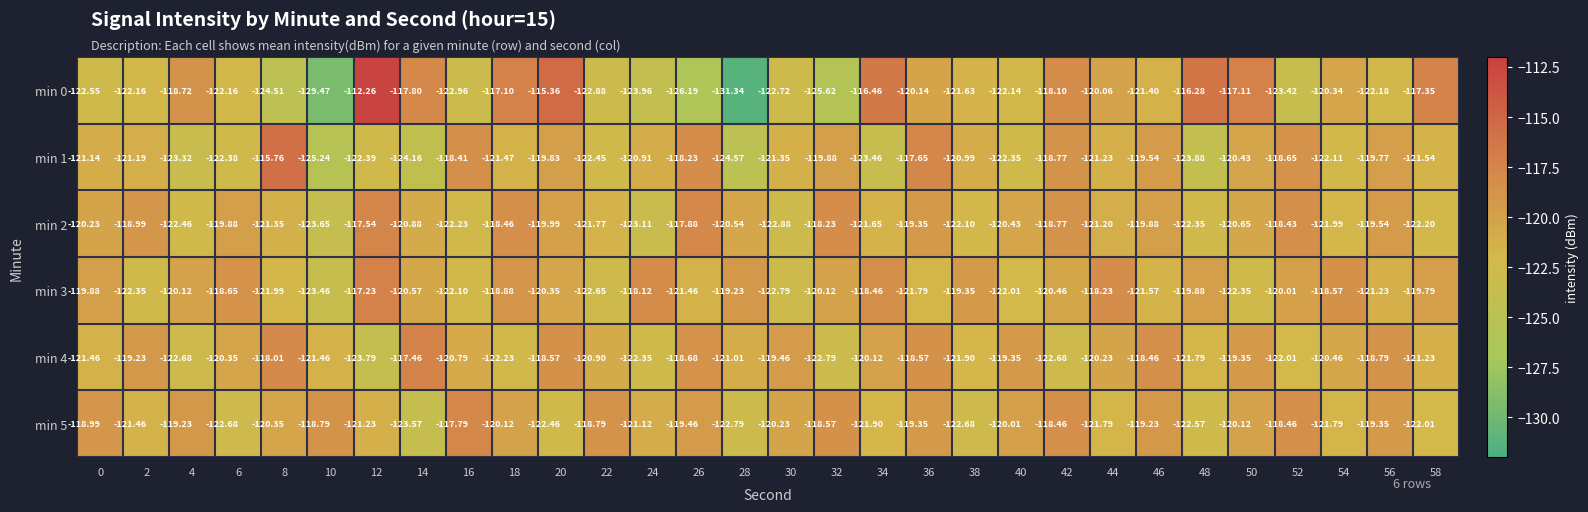

Is the value of min 2 at 2 greater than the value of min 1 at 22?

Yes